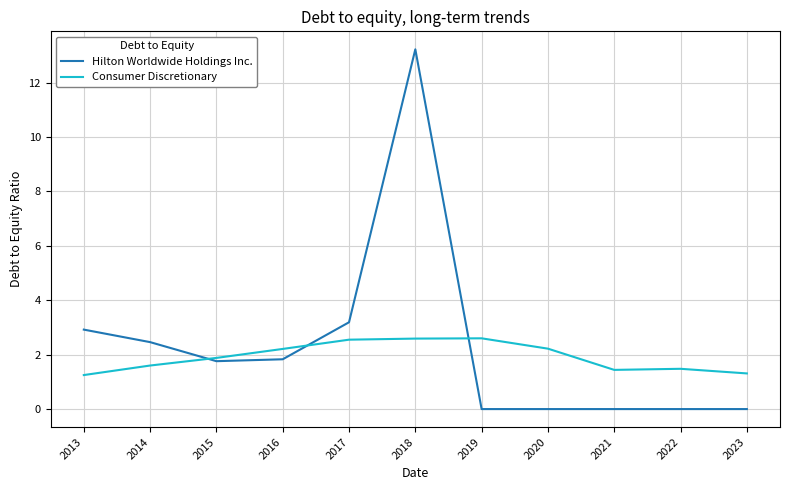

What are all the series names shown in the legend?

Hilton Worldwide Holdings Inc., Consumer Discretionary